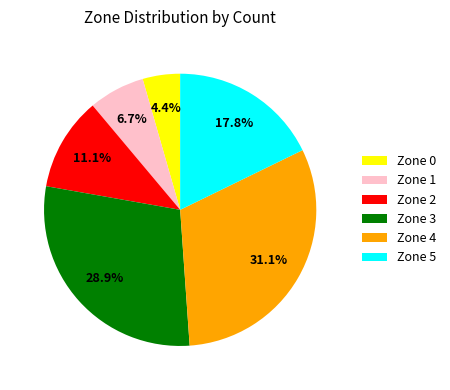

Which has a higher value, Zone 3 or Zone 1?

Zone 3